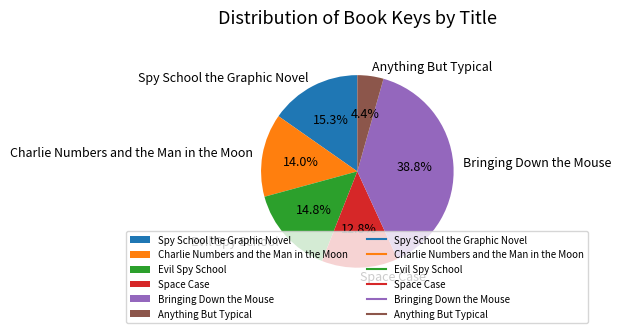

Count the number of slices in the pie.

6